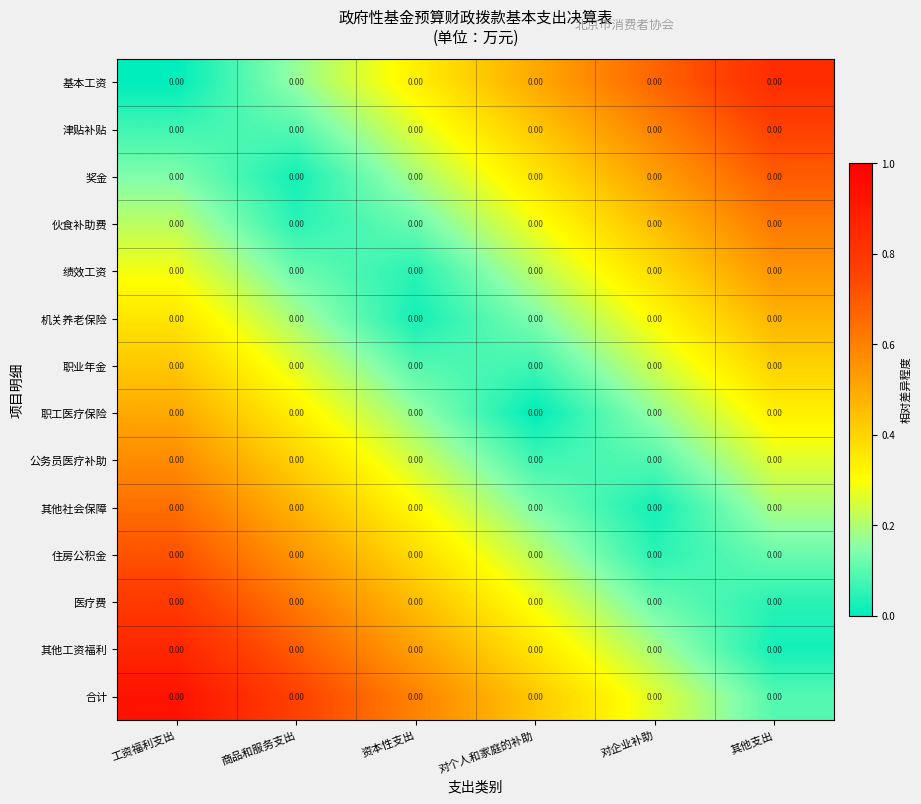

What is the difference between the highest and lowest values at 对企业补助?

0.6